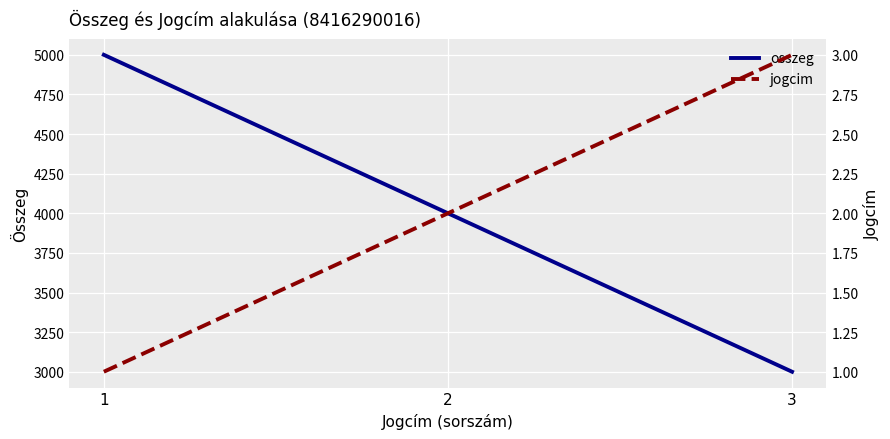

What is the spread (max minus min) of values at 1?

4999